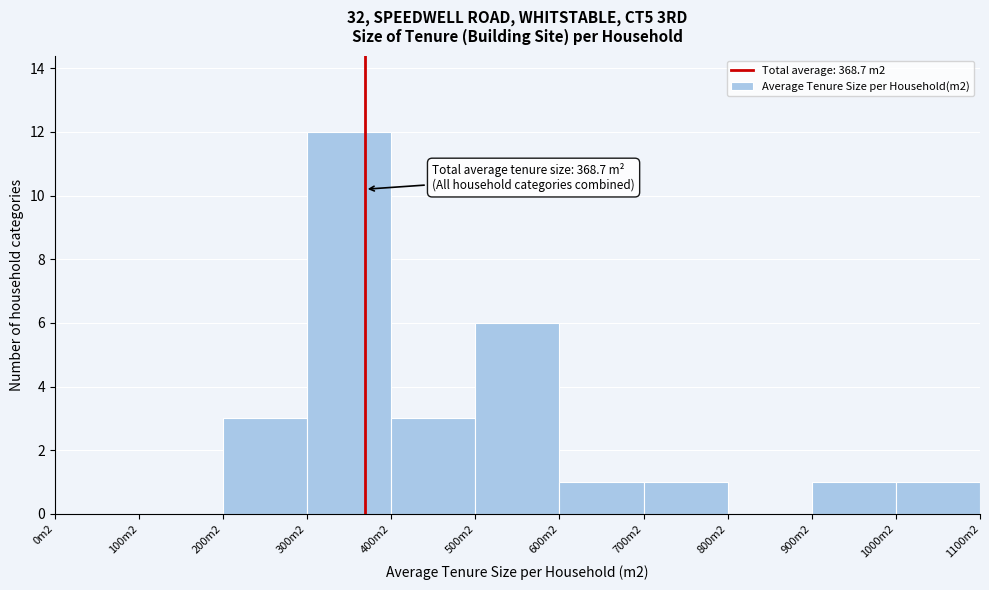

Reading left to right, list all the values displayed in this chart.

0m2=0	100m2=0	200m2=3	300m2=12	400m2=3	500m2=6	600m2=1	700m2=1	800m2=0	900m2=1	1000m2=1